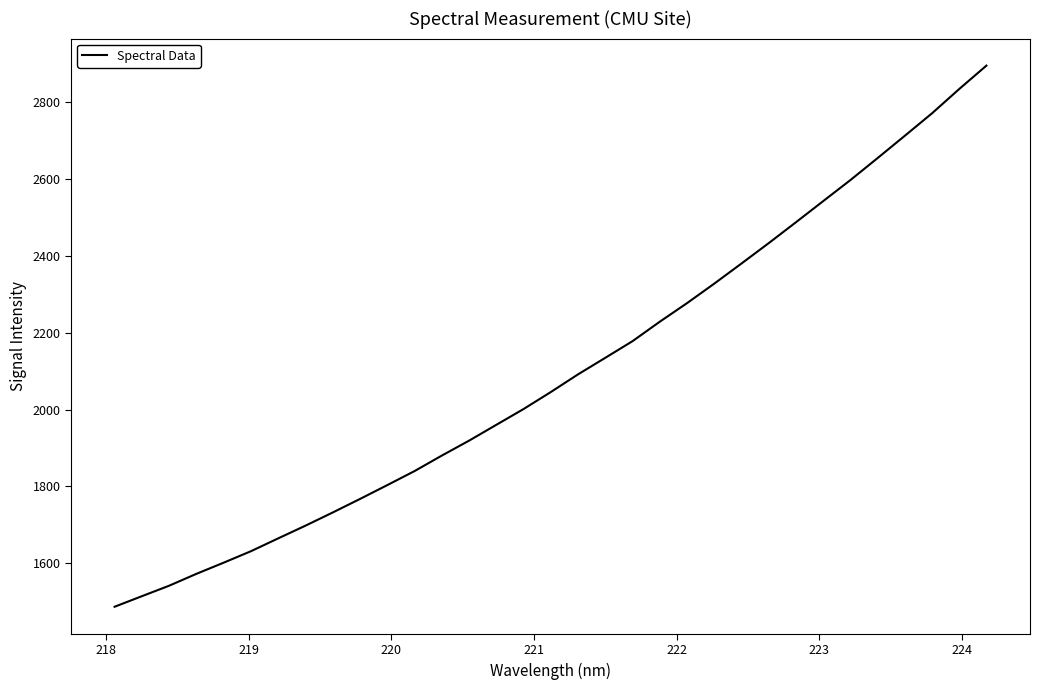

How many lines are shown in the chart?

1